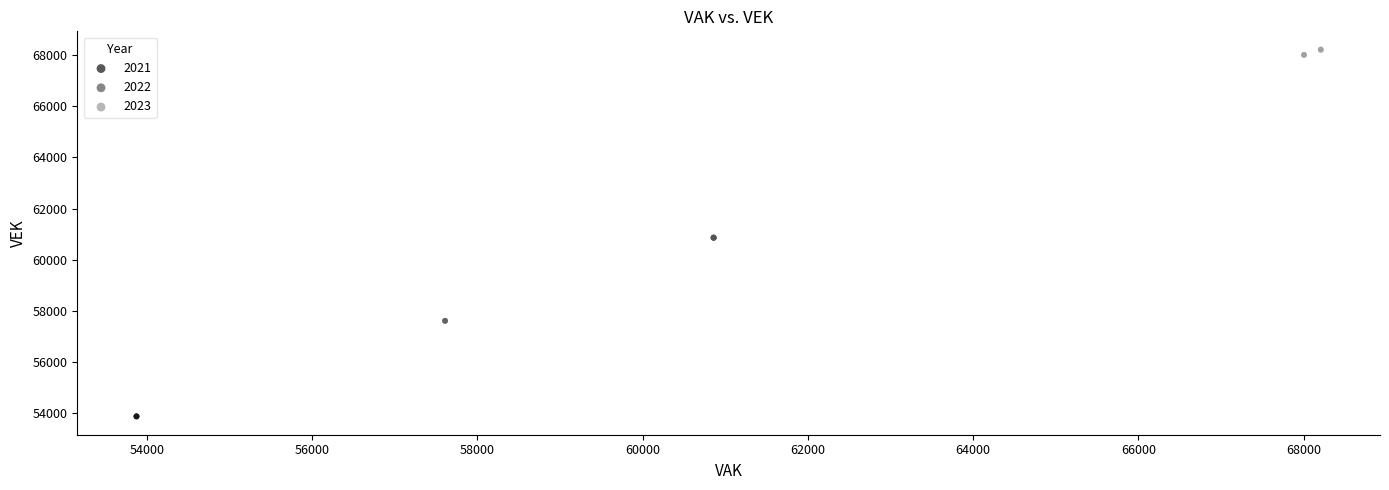

Which series contains the highest Y value?

2023